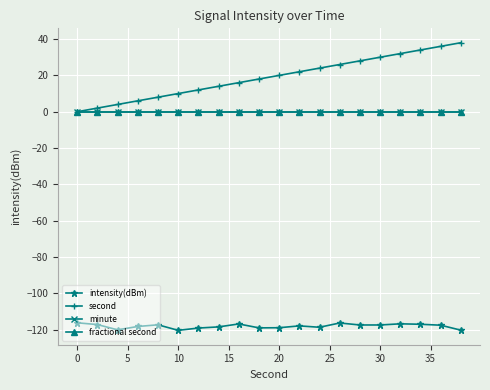

Is this an area chart (filled region under the line)?

No